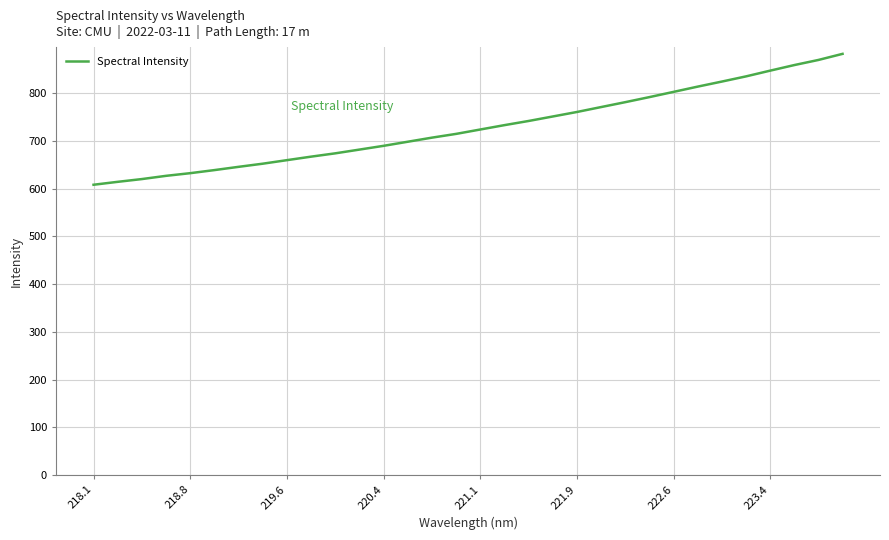

What is the difference between the maximum and minimum values?

274.1